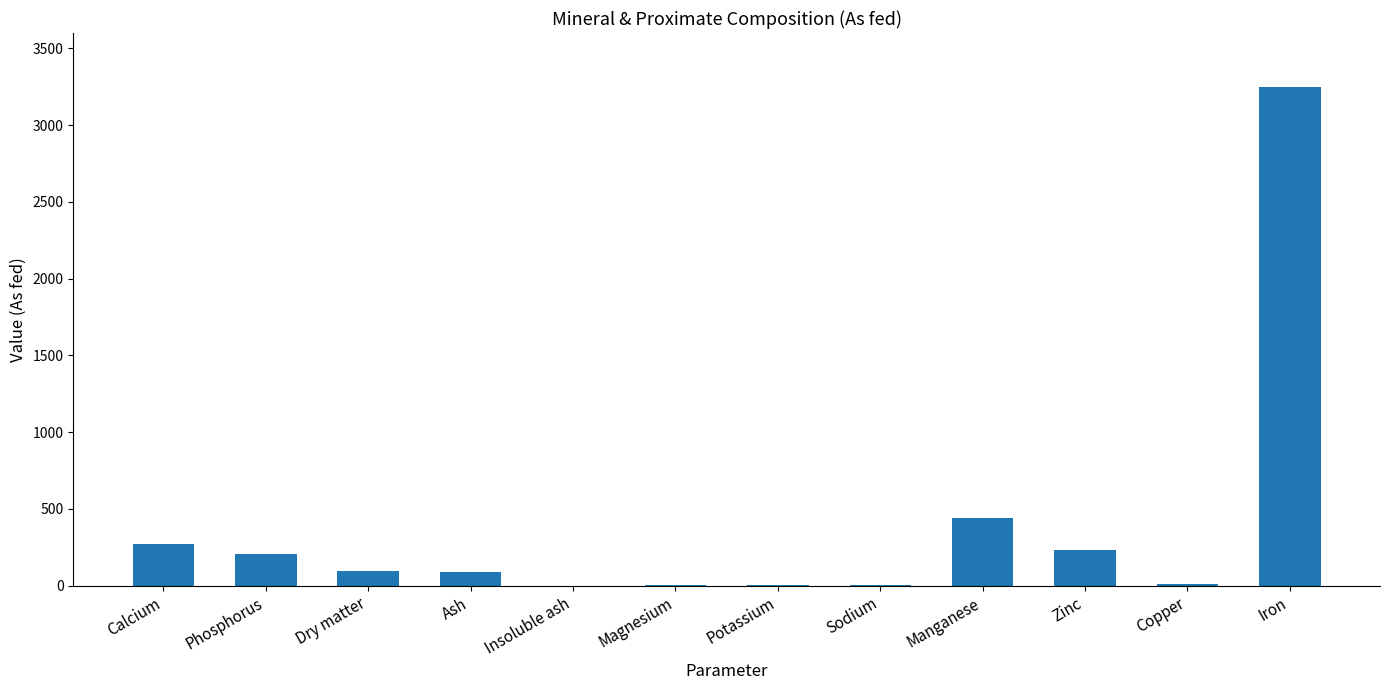

What is the maximum value shown in the chart?

3246.0